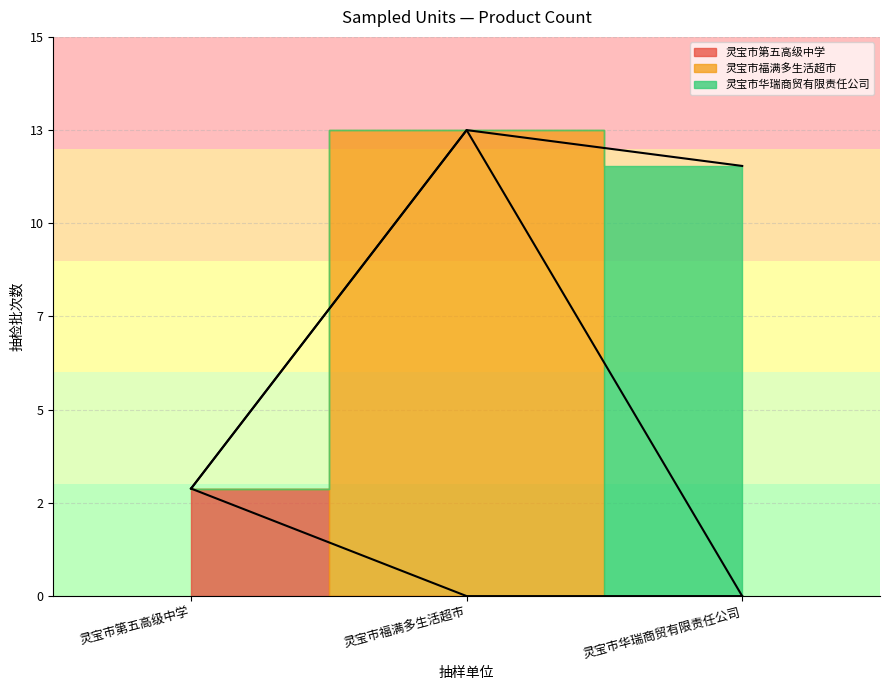

Is the value of 灵宝市第五高级中学 at 灵宝市第五高级中学 greater than the value of 灵宝市福满多生活超市 at 灵宝市第五高级中学?

No